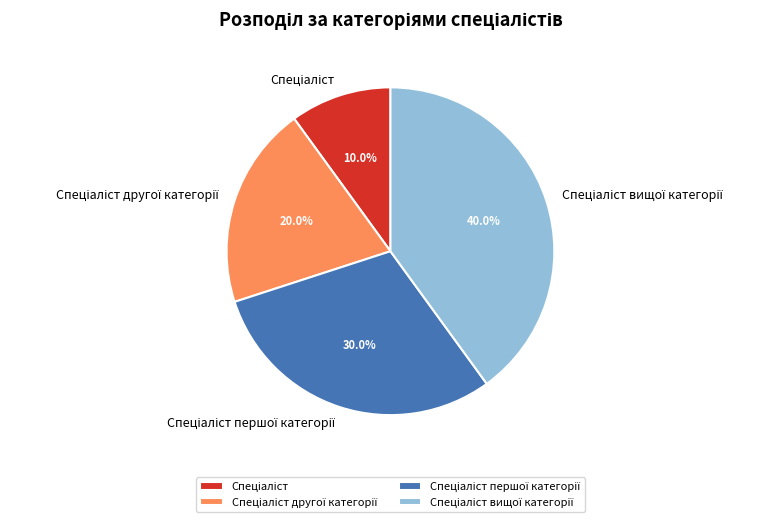

Is there a majority slice in this chart?

No